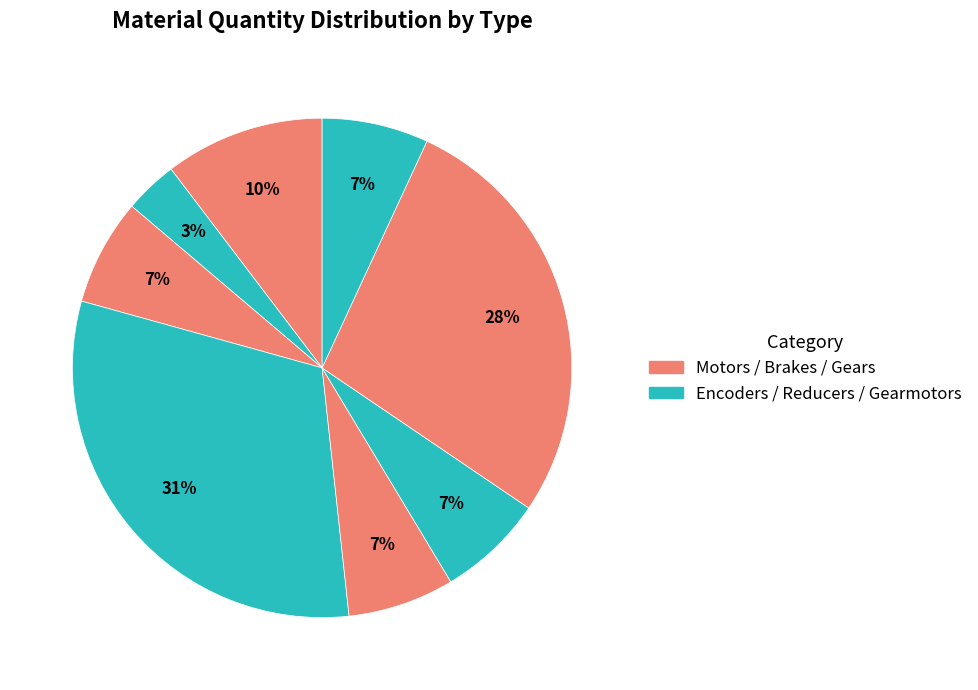

How many segments does this pie chart have?

8